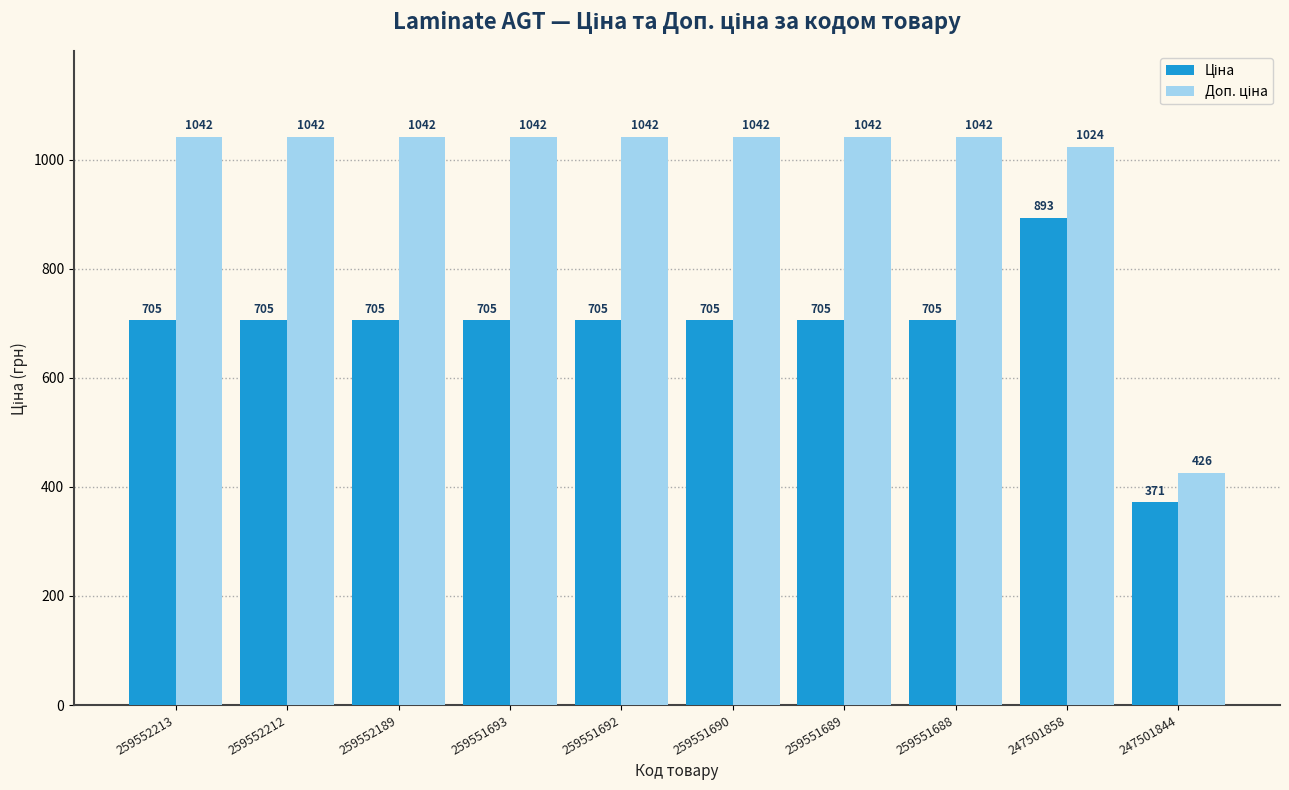

At which category does the chart reach its minimum across all series?

247501844